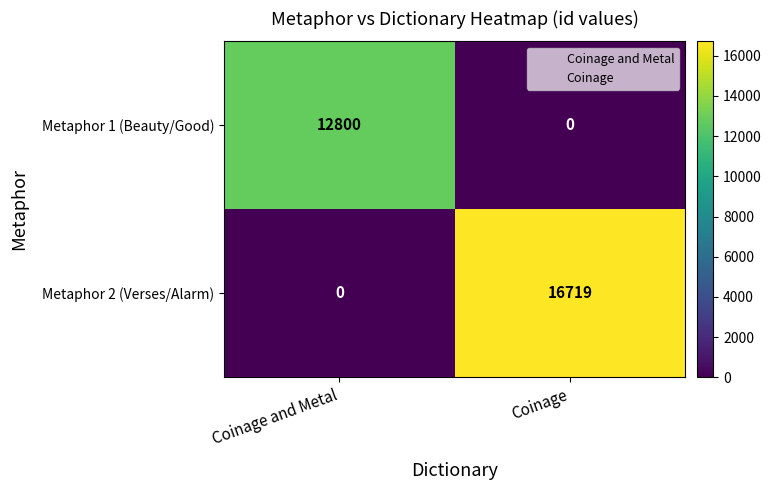

What is the sum of all Metaphor 1 (Beauty/Good) values?

12800